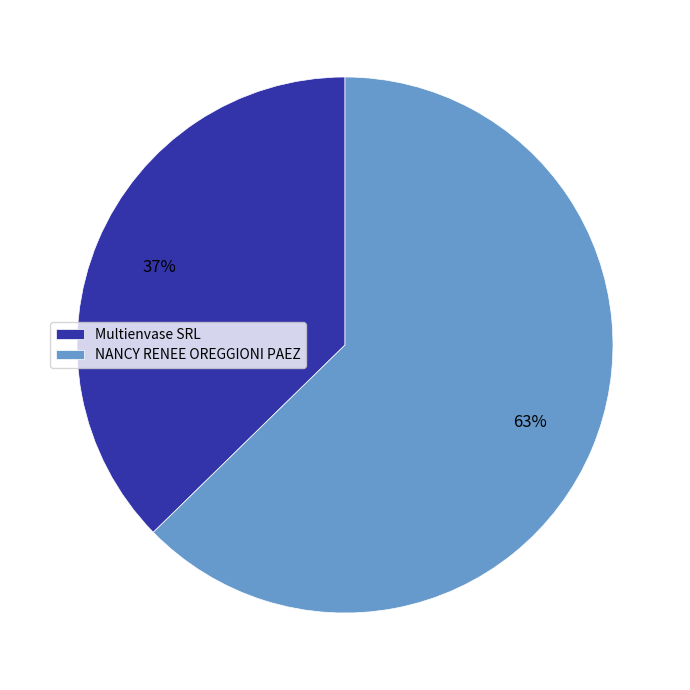

Does any single category account for the majority?

Yes